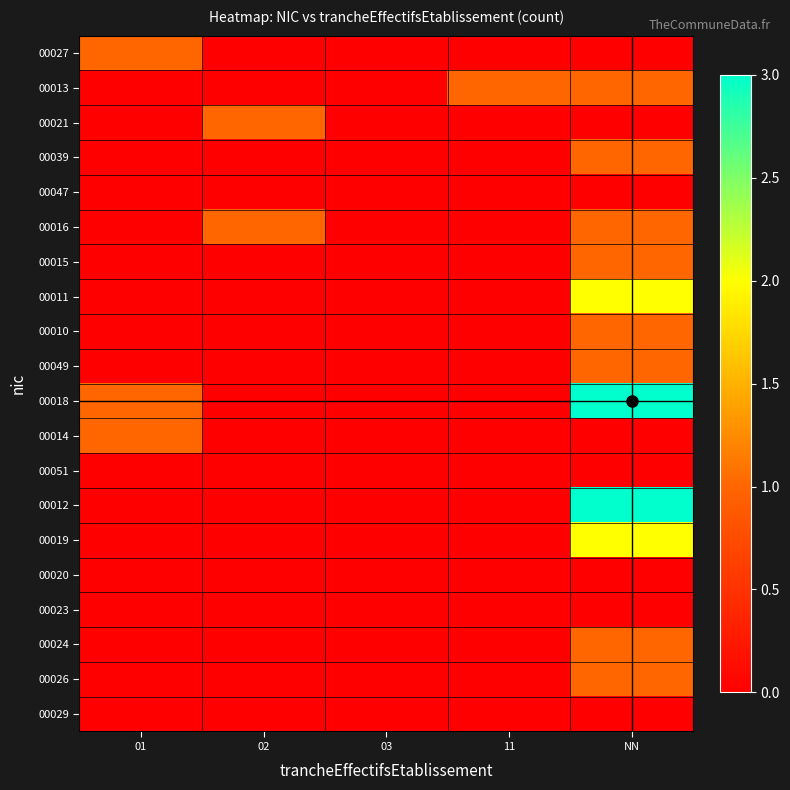

The 00015 series shows -1 at 11. True or false?

False